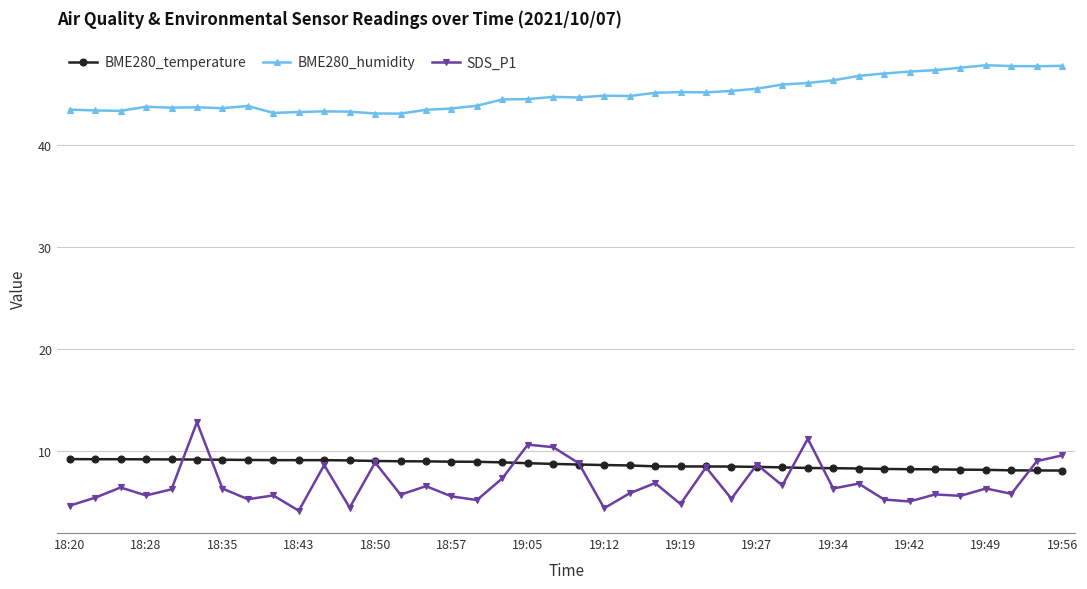

True or false: SDS_P1 has more than 2 interior local peaks.

True